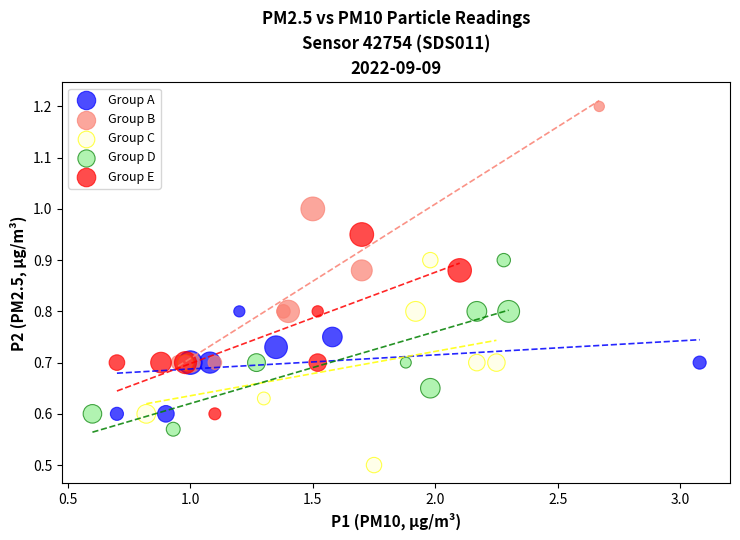

Which series reaches the minimum Y coordinate?

Group C